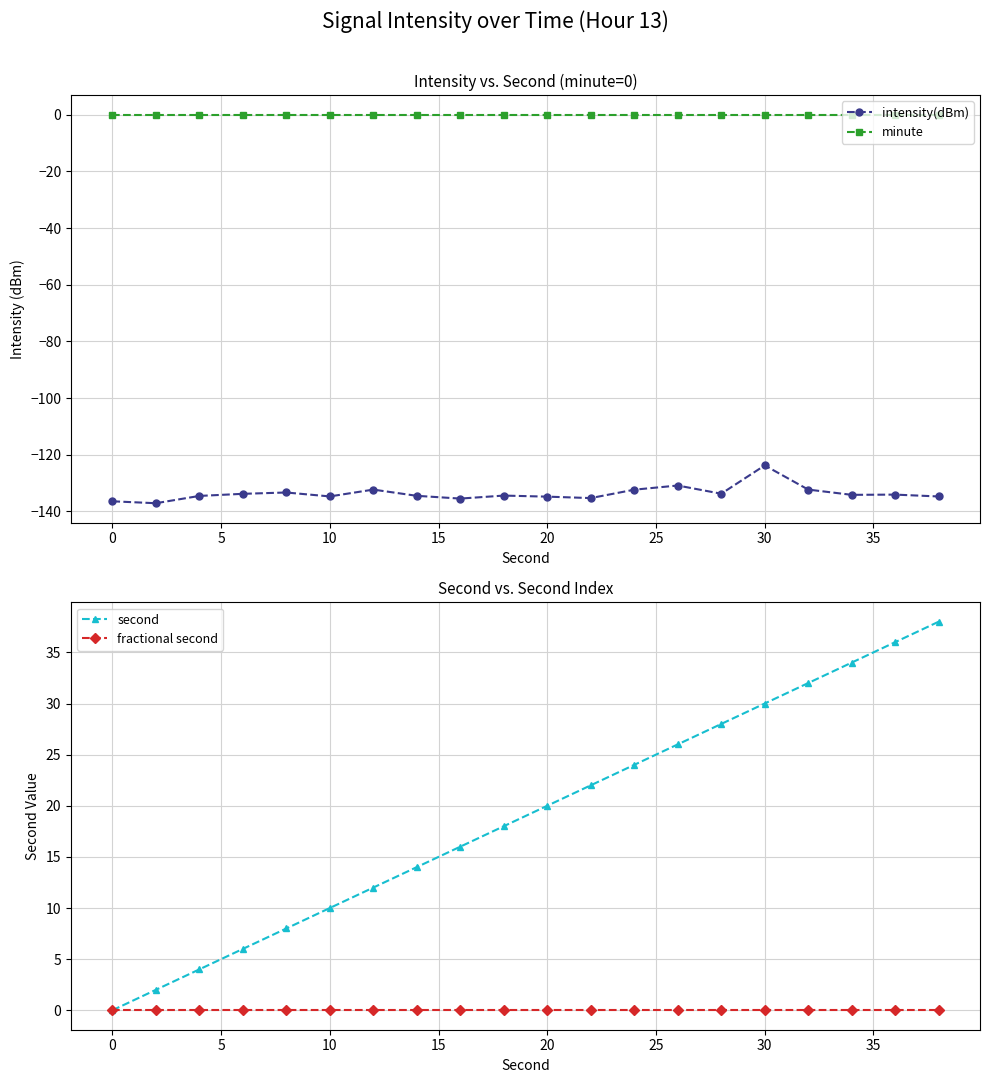

Does the chart display data point markers on the line(s)?

Yes